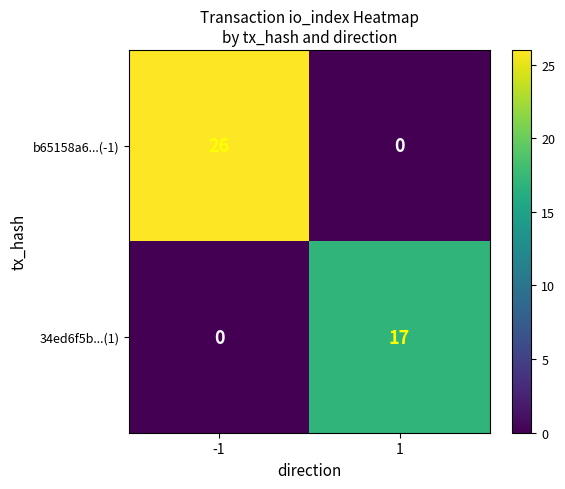

Which series has the largest total across all categories?

b65158a6...(-1)